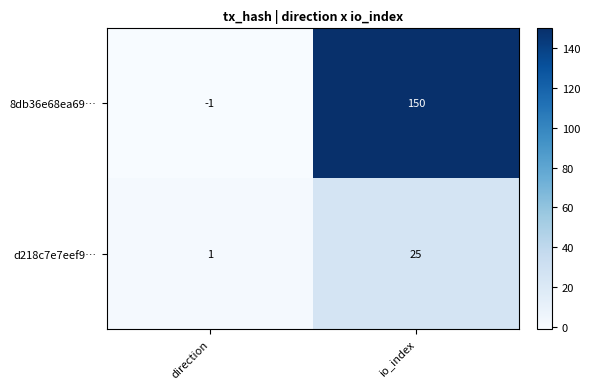

Rank the series by their maximum value, from lowest to highest.

d218c7e7eef9…, 8db36e68ea69…